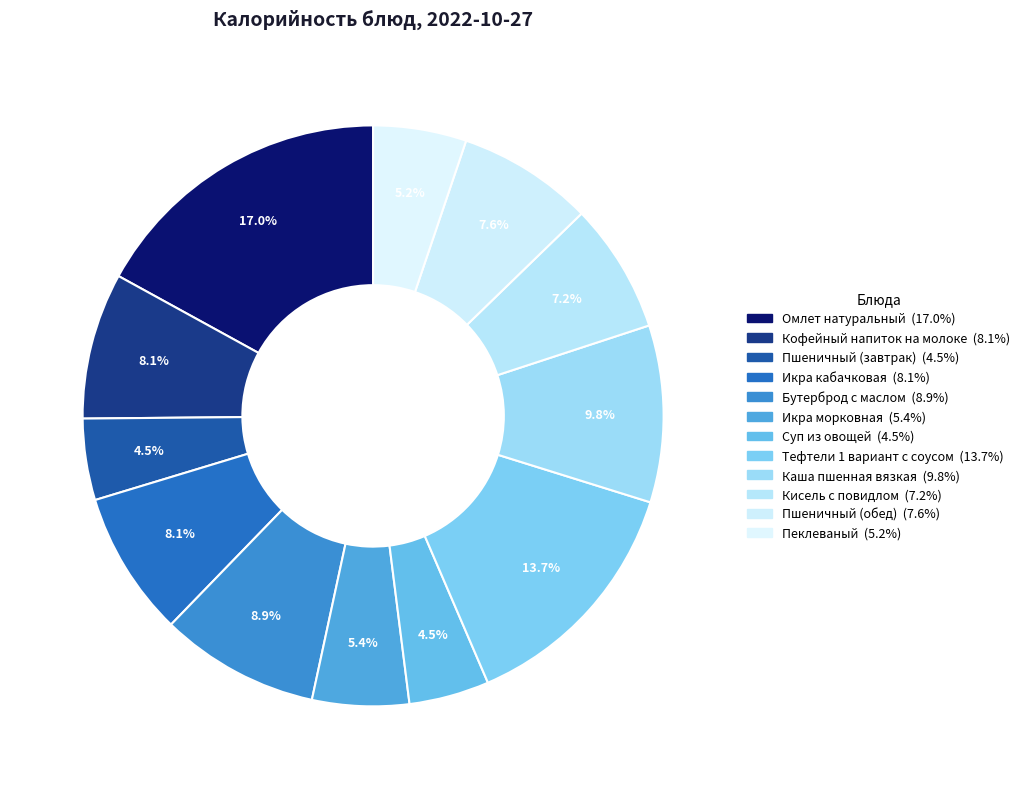

To the nearest percent, what is the difference between the largest and smallest slice percentages?

13%